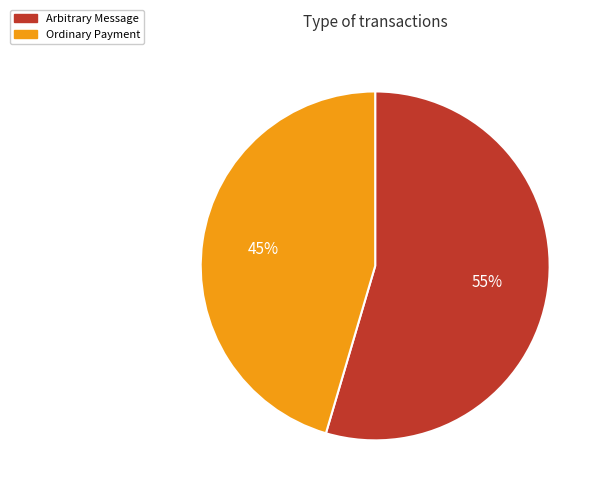

Which category accounts for the majority?

Arbitrary Message